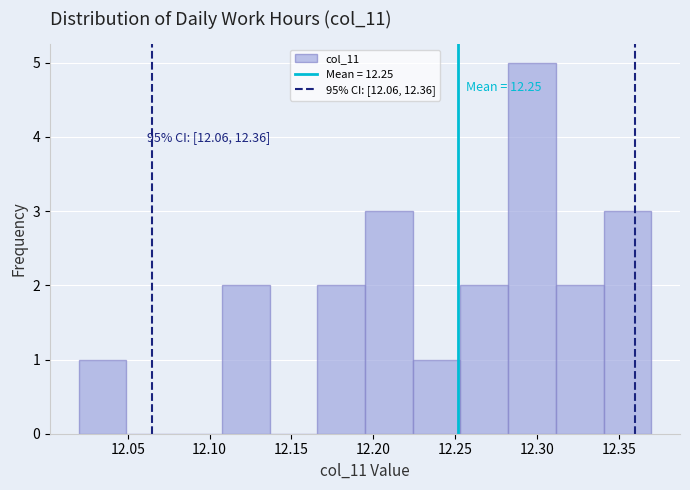

Over which range of the x-axis is the bar tallest?

12.285 to 12.310